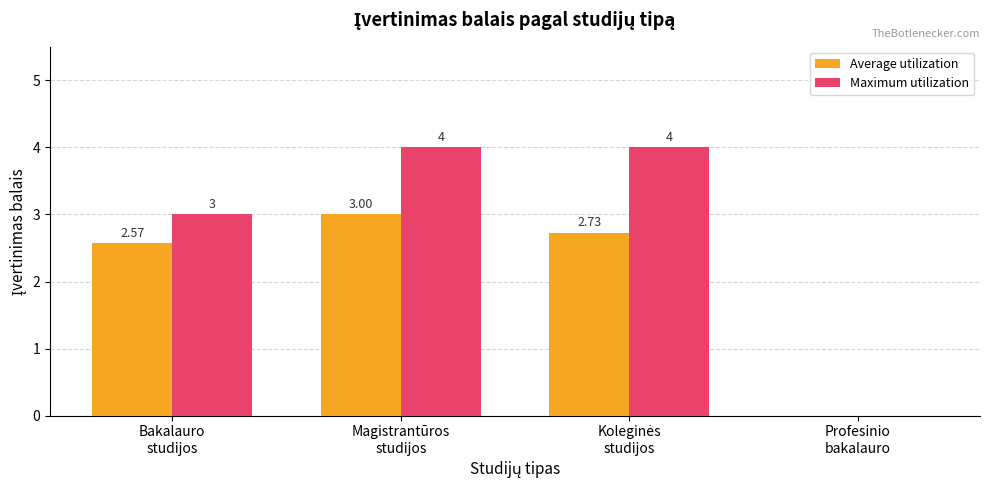

What is the difference between the Maximum utilization values at Profesinio
bakalauro and Magistrantūros
studijos?

4.0